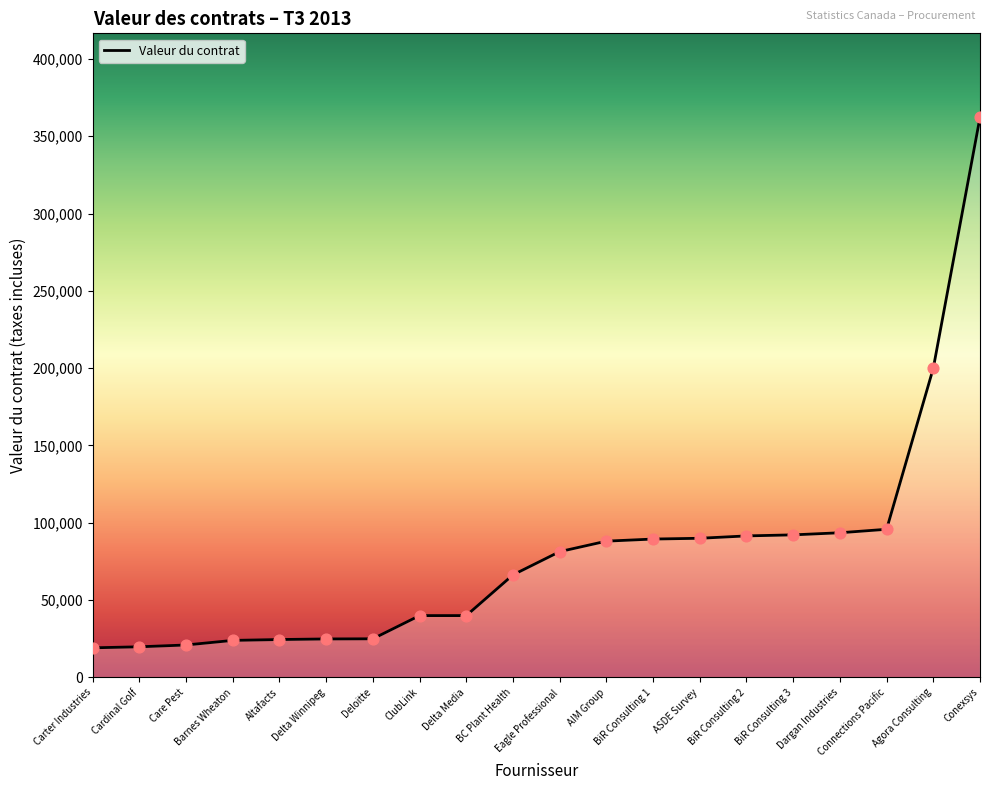

What is the ratio of the value at Care Pest to the value at Connections Pacific?

0.2